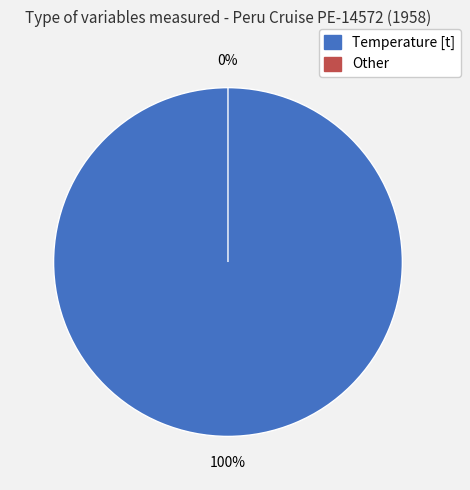

To the nearest percent, what is the difference between the largest and smallest slice percentages?

100%